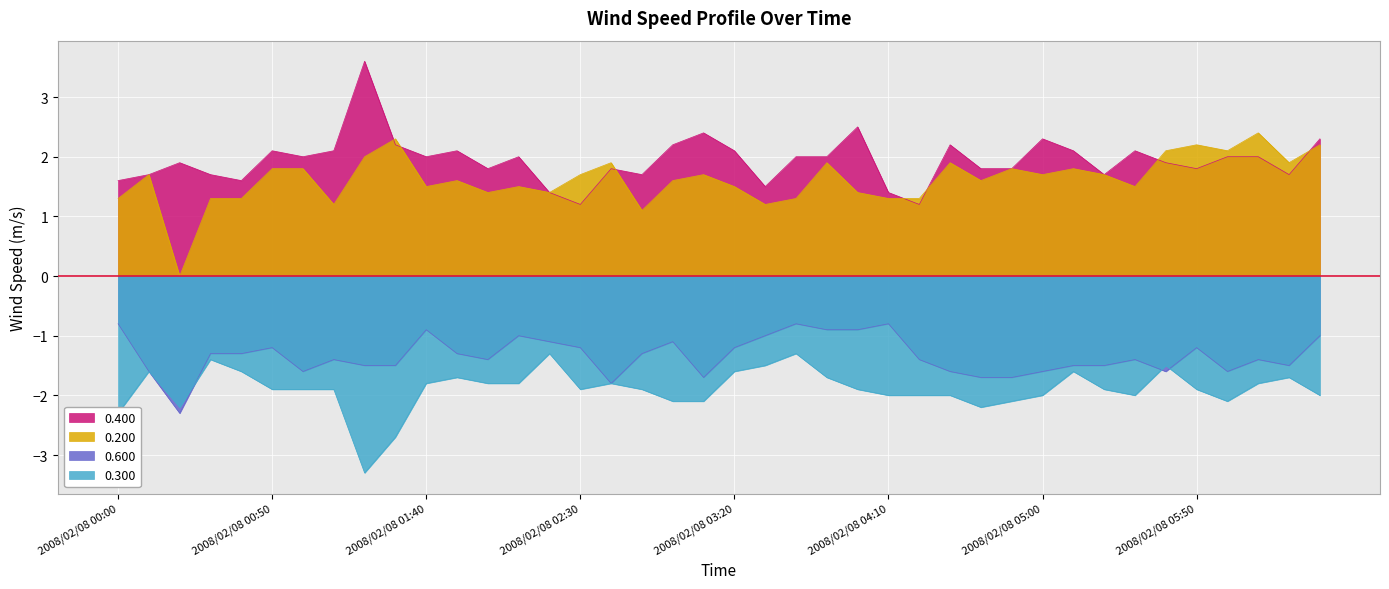

Which has a higher value, 2008/02/08 01:30 or 2008/02/08 02:10?

2008/02/08 01:30